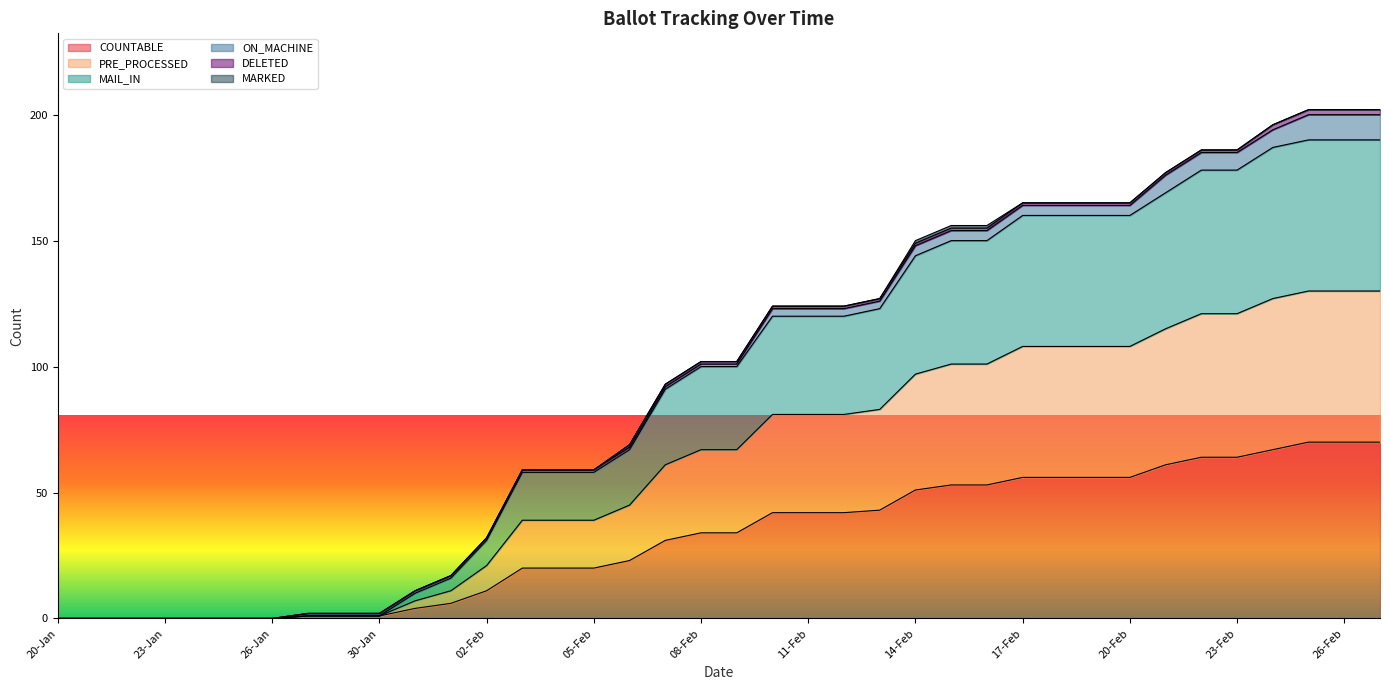

The value of PRE_PROCESSED at 25-Feb is 280. True or false?

False